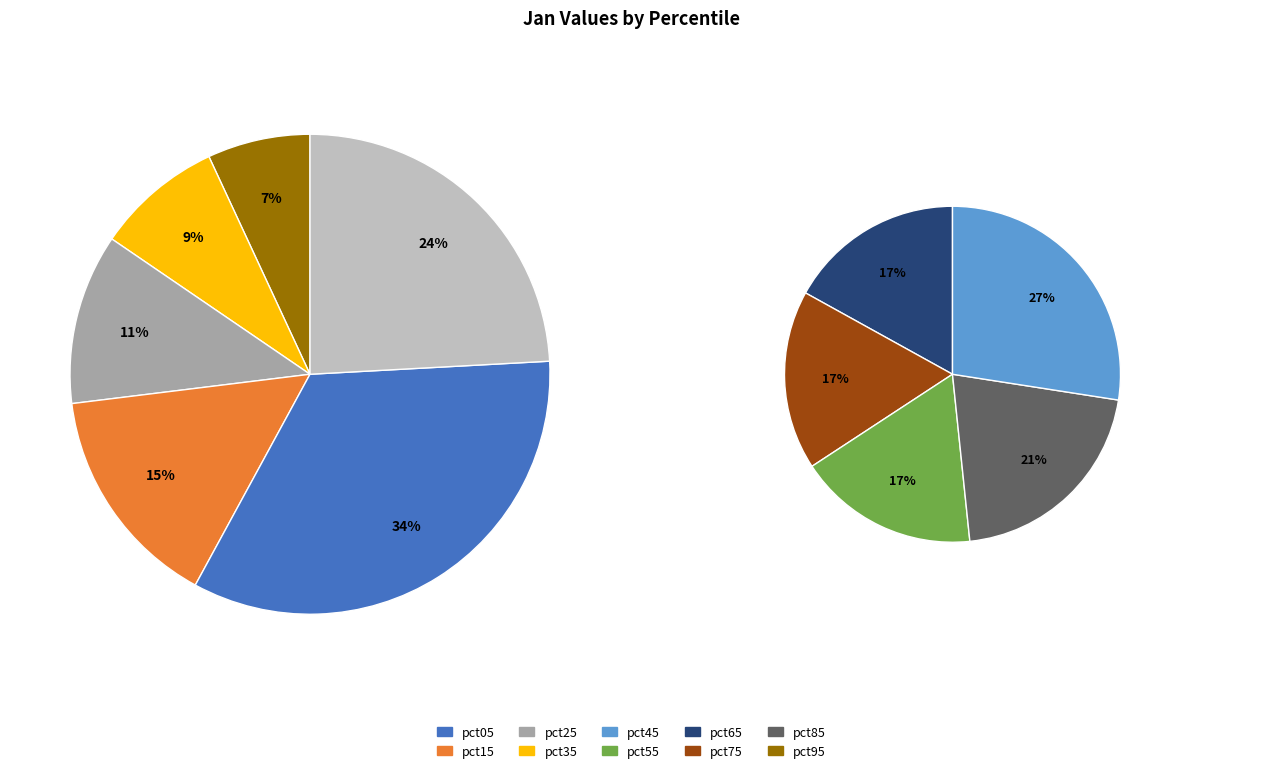

Is pct55 the majority of the pie?

No